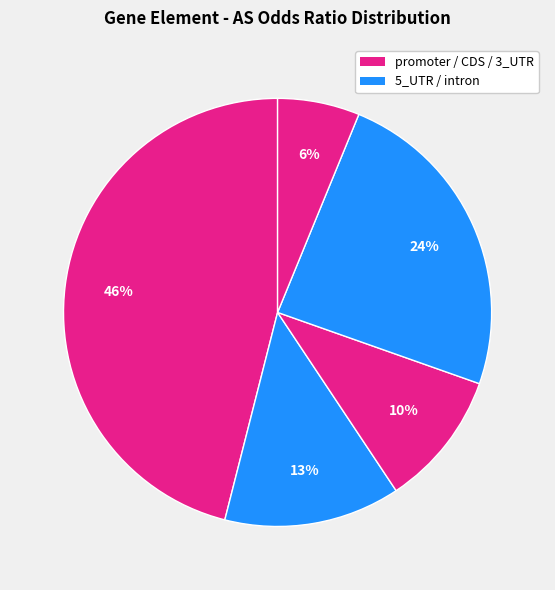

How many segments does this pie chart have?

5